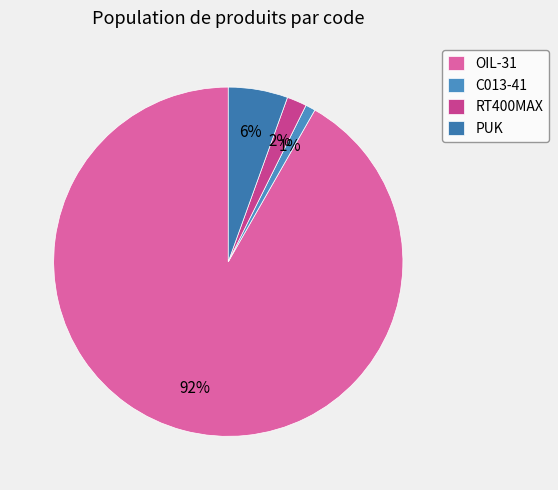

What is the largest slice in the pie chart?

OIL-31